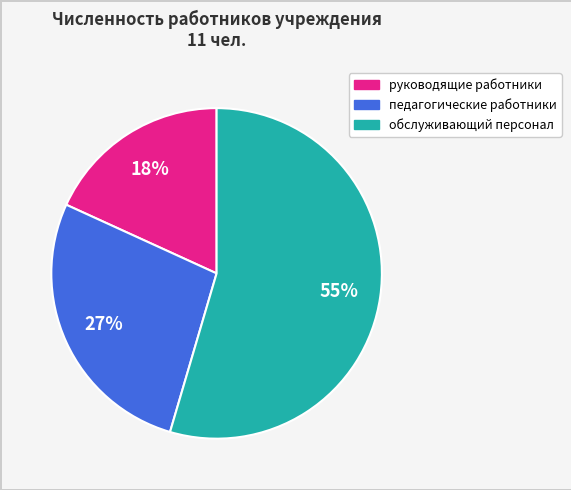

How many segments does this pie chart have?

3